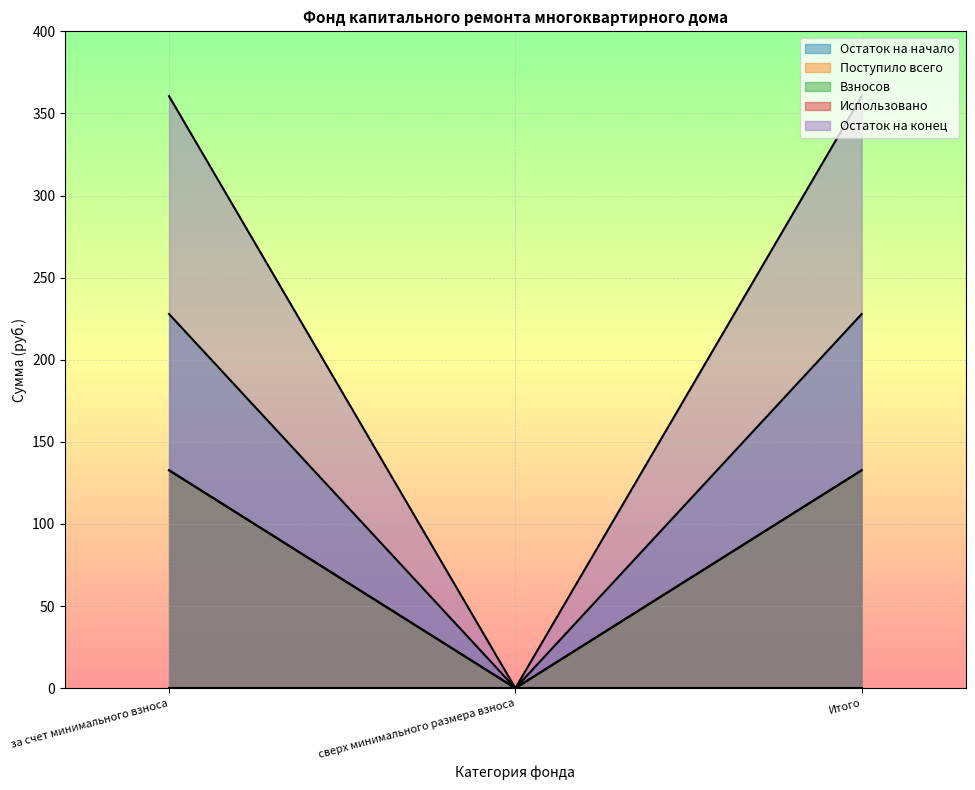

What is the difference between the Остаток на начало values at Итого and сверх минимального размера взноса?

227.8